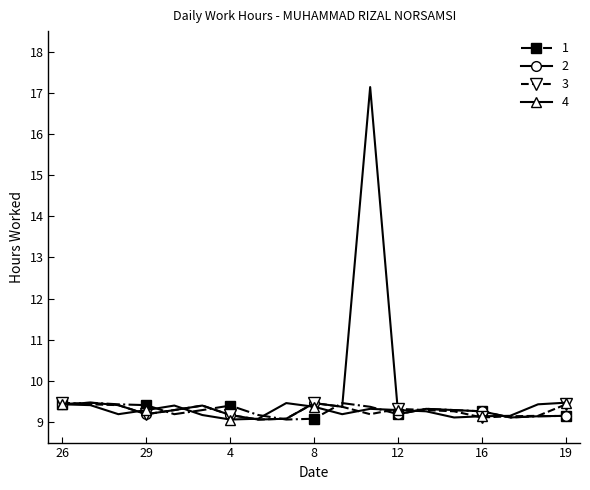

What is the greatest value displayed?

17.1